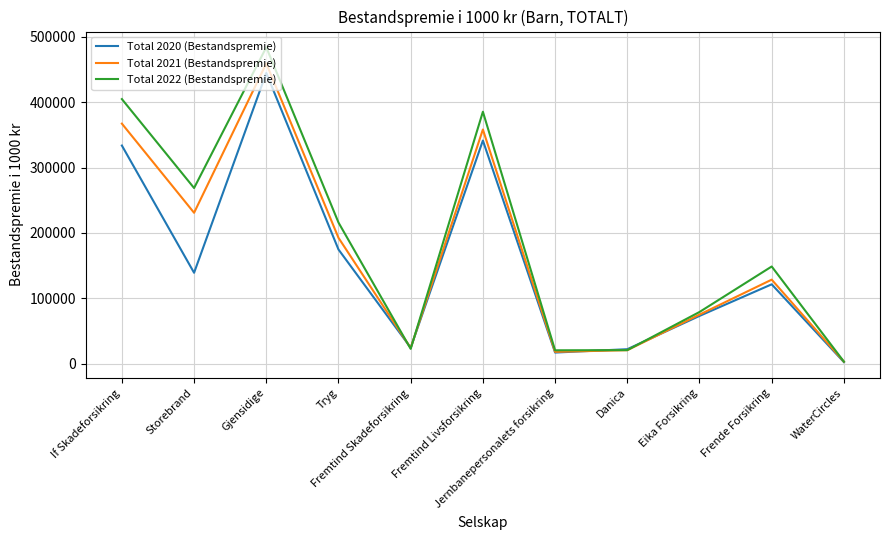

Rank the series by their maximum value, from lowest to highest.

Total 2020 (Bestandspremie), Total 2021 (Bestandspremie), Total 2022 (Bestandspremie)